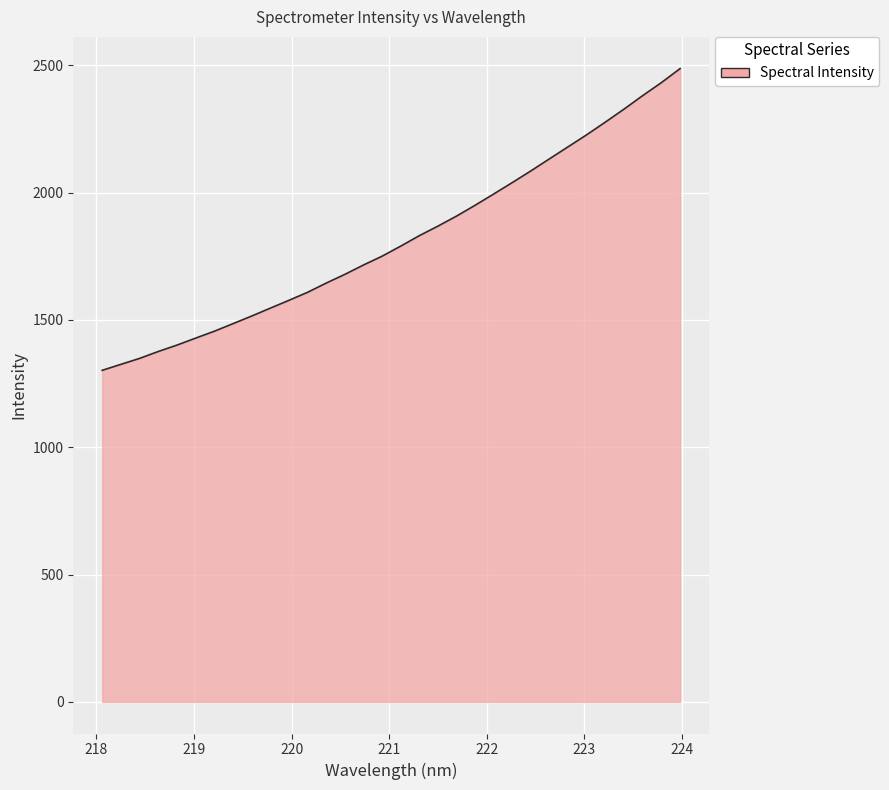

Reading right to left, extract all data points from this chart.

2486.9	2432.1	2381.2	2328.3	2277.4	2227.8	2180.4	2133.2	2085.7	2039.7	1994.7	1950.3	1907.6	1868.2	1830.7	1789.5	1750.0	1715.3	1678.5	1644.2	1608.0	1576.5	1545.7	1514.7	1484.8	1455.1	1428.2	1400.7	1375.7	1348.6	1325.2	1301.8